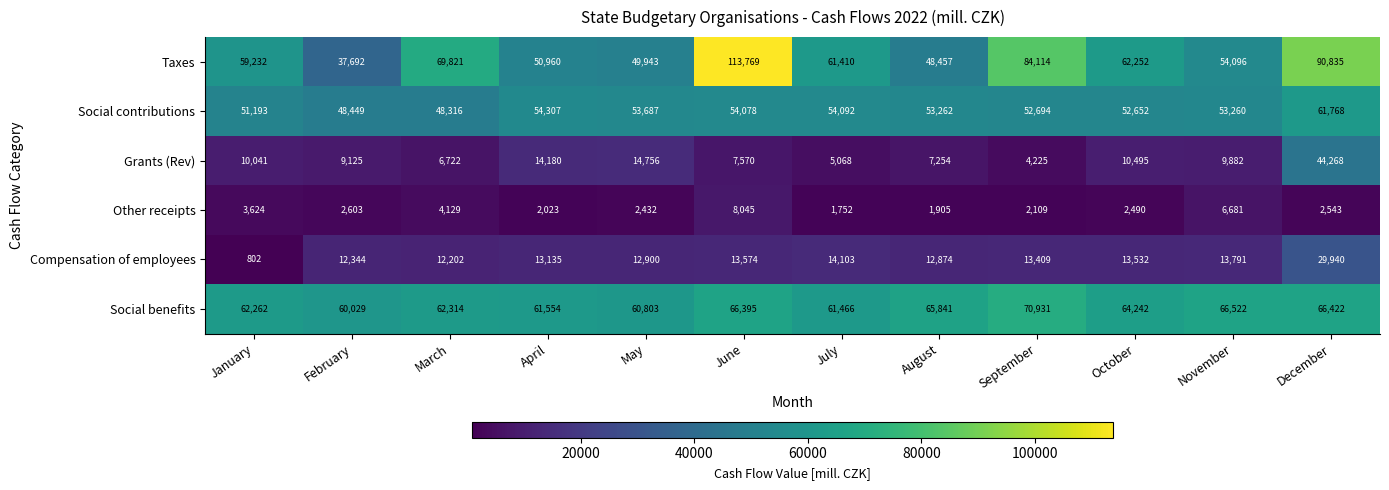

Is it true that Social contributions equals 76041 at January?

False